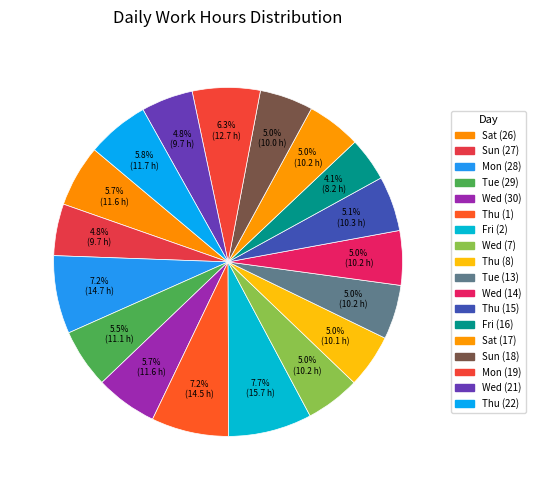

Count the number of slices in the pie.

18